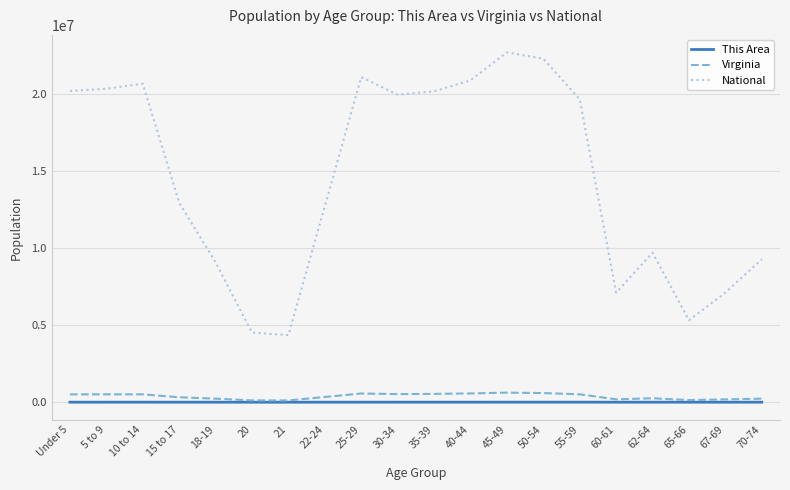

At 5 to 9, list the series in order from smallest to largest.

This Area, Virginia, National